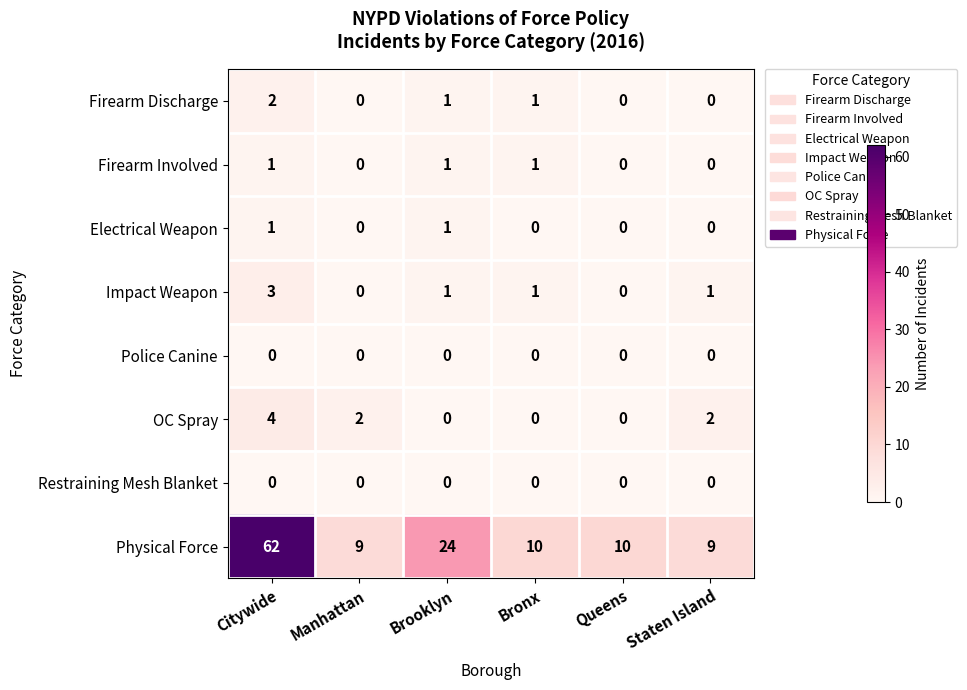

Where does the OC Spray series first go above 2?

Citywide